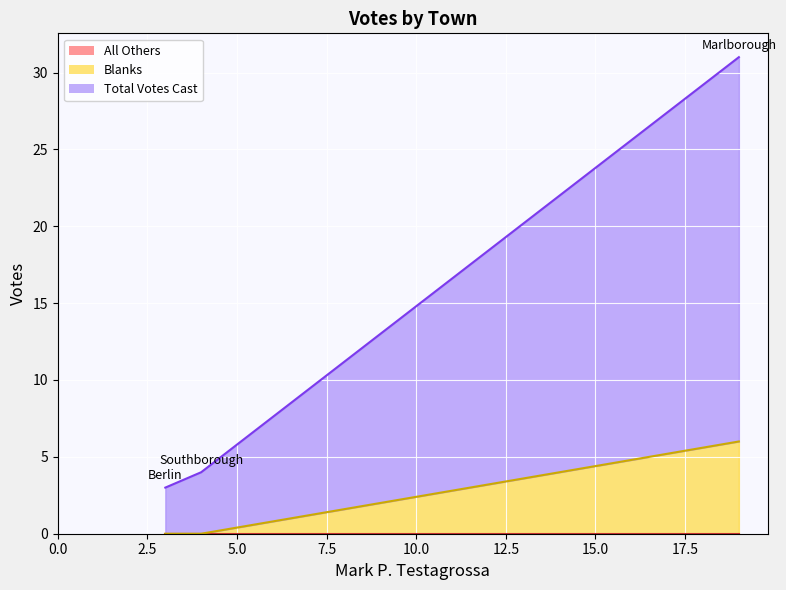

Does the chart display data point markers on the line(s)?

No